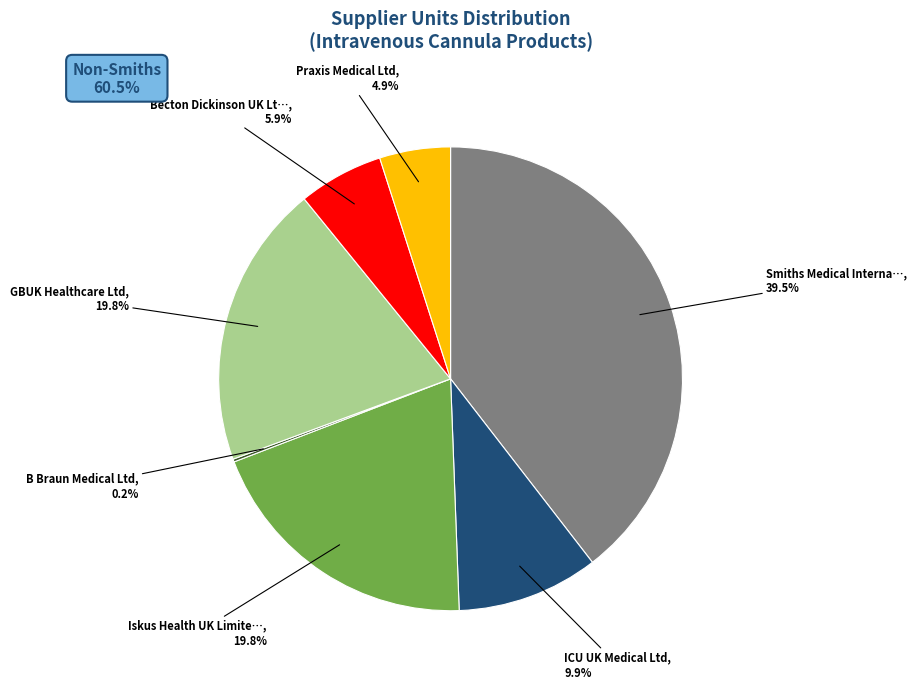

Is there any slice that represents more than half of the pie?

No